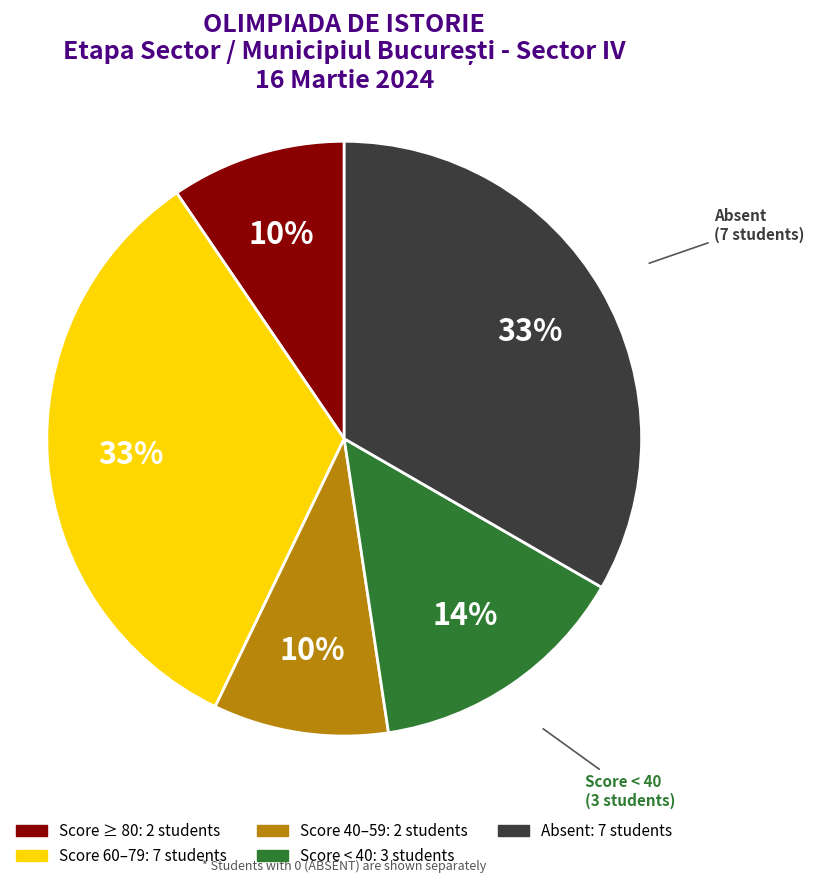

How many slices are in this pie chart?

5